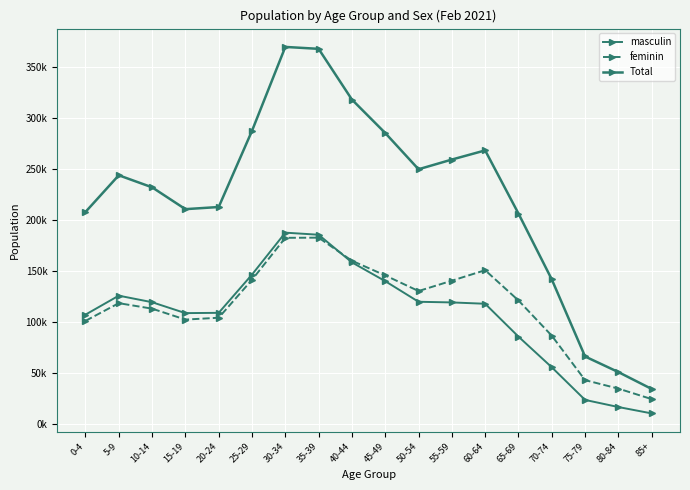

Is it true that masculin equals 118998 at 55-59?

True